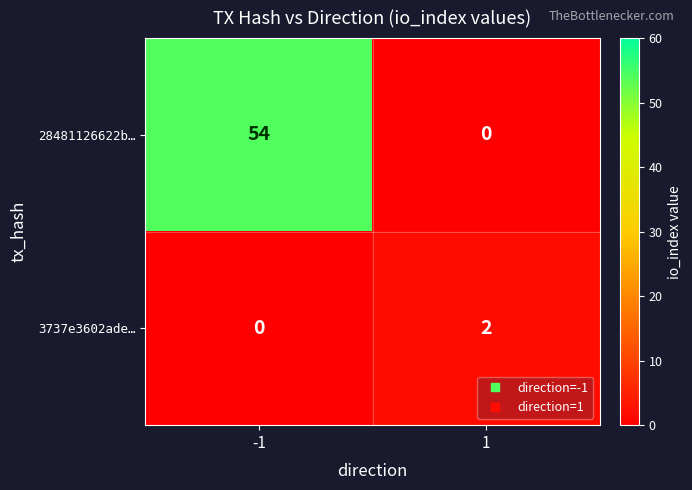

What is the difference between the maximum and minimum values in the 28481126622b… series?

54